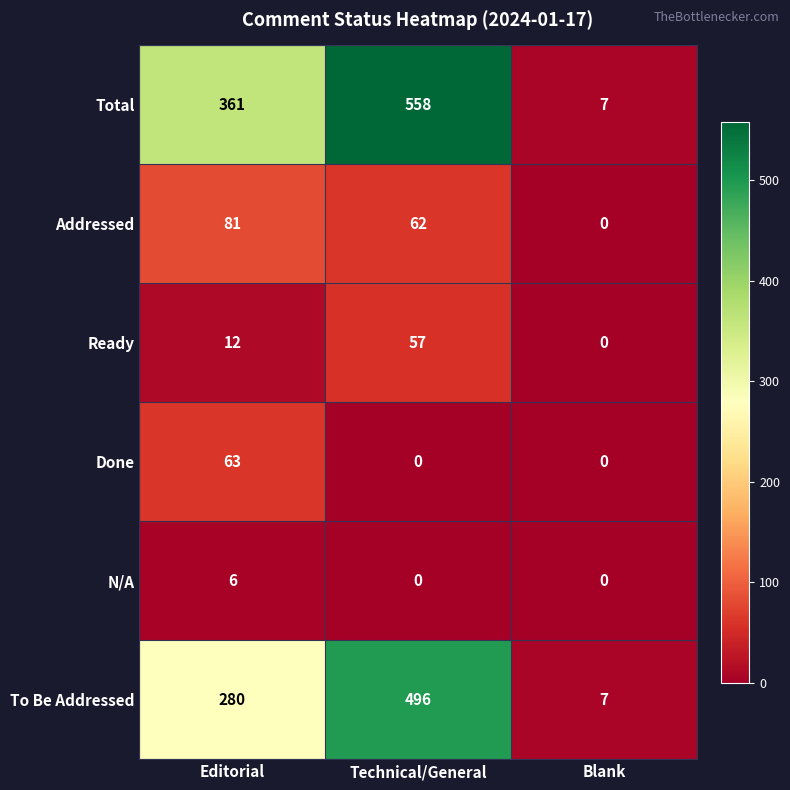

What is the greatest value displayed?

558